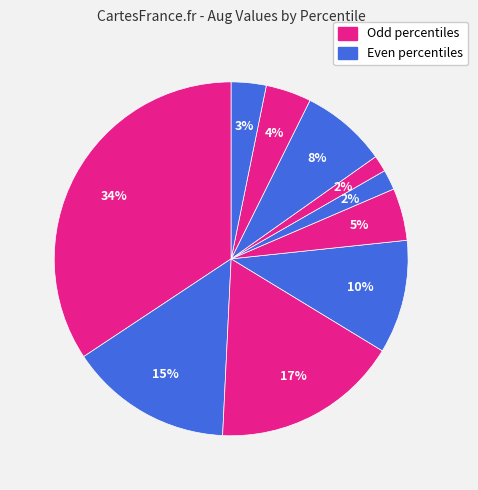

Rank the categories by value from lowest to highest.

pct65, pct55, pct95, pct85, pct45, pct75, pct35, pct15, pct25, pct05